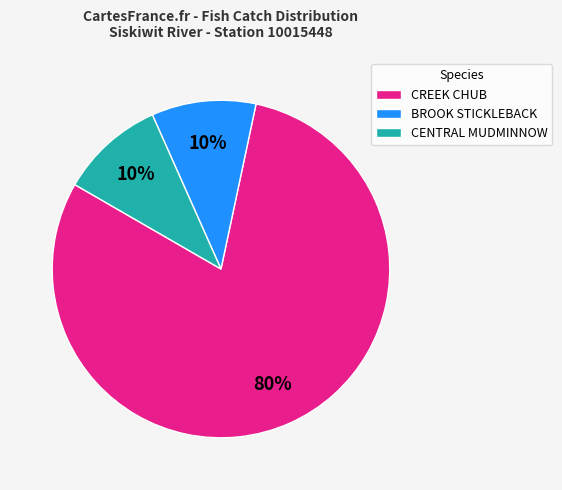

The CREEK CHUB slice represents 70% of the pie. True or false?

False